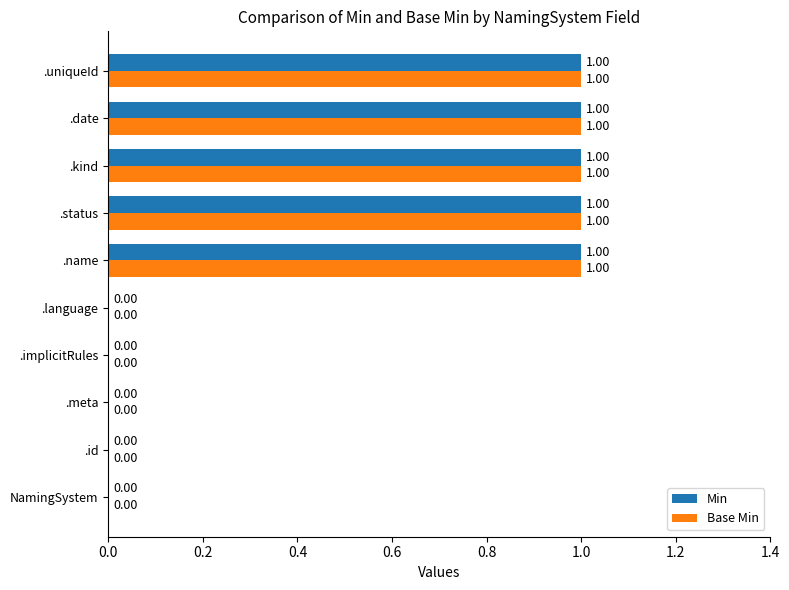

Is the value of Base Min at .uniqueId greater than the value of Min at .id?

Yes